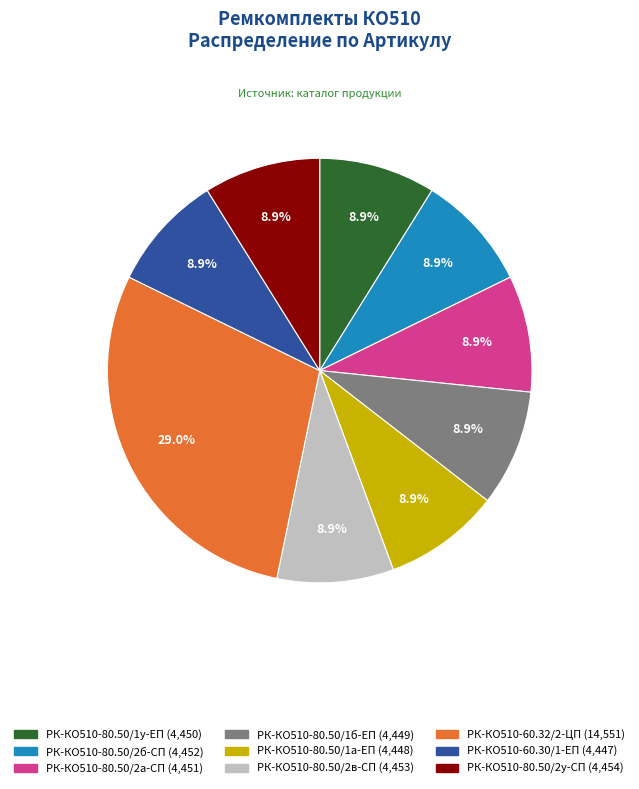

What is the ratio of the value at РК-КО510-80.50/2в-СП to the value at РК-КО510-80.50/2у-СП?

1.0